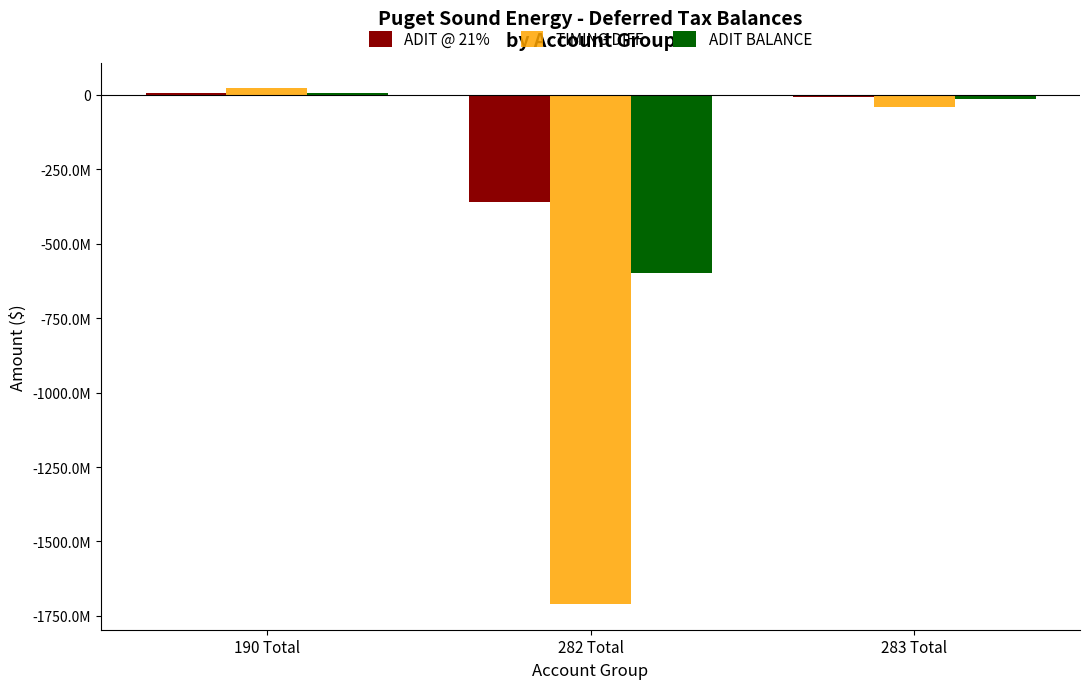

What is the difference between the maximum and second lowest values in the TIMING DIFF series?

63035788.0